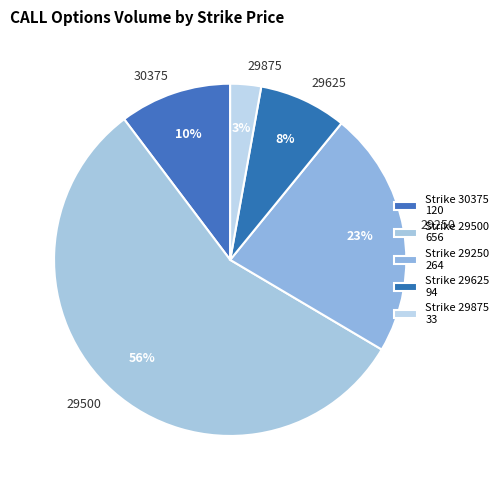

Does 30375 account for over 50% of the chart?

No